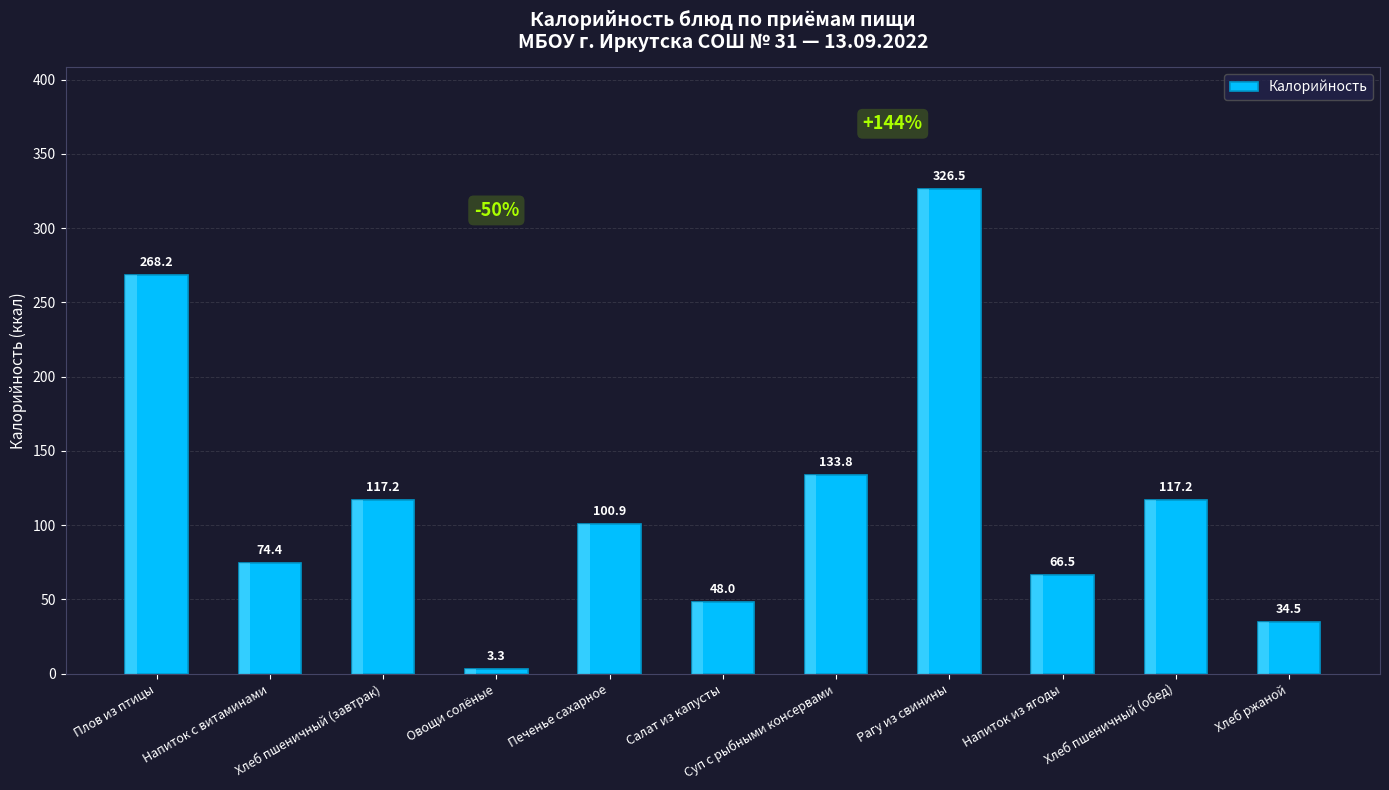

Where does the data first go above 100?

Плов из птицы